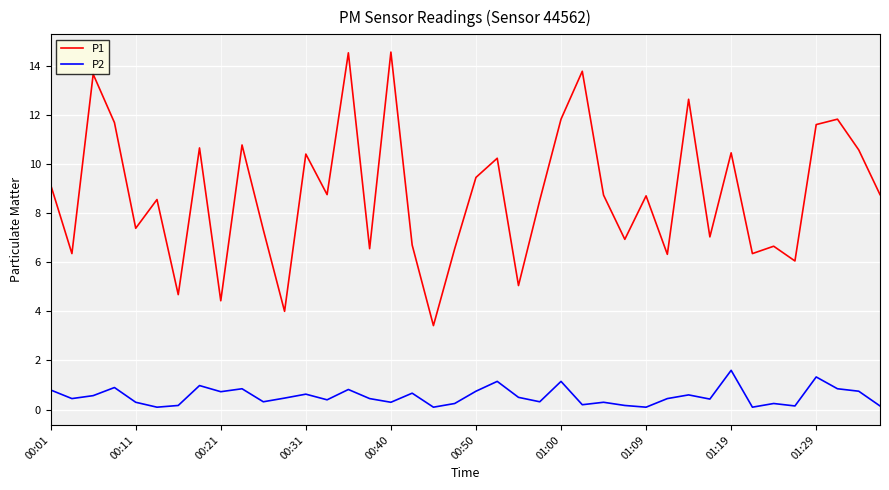

True or false: P2 and P1 intersect in this chart.

False